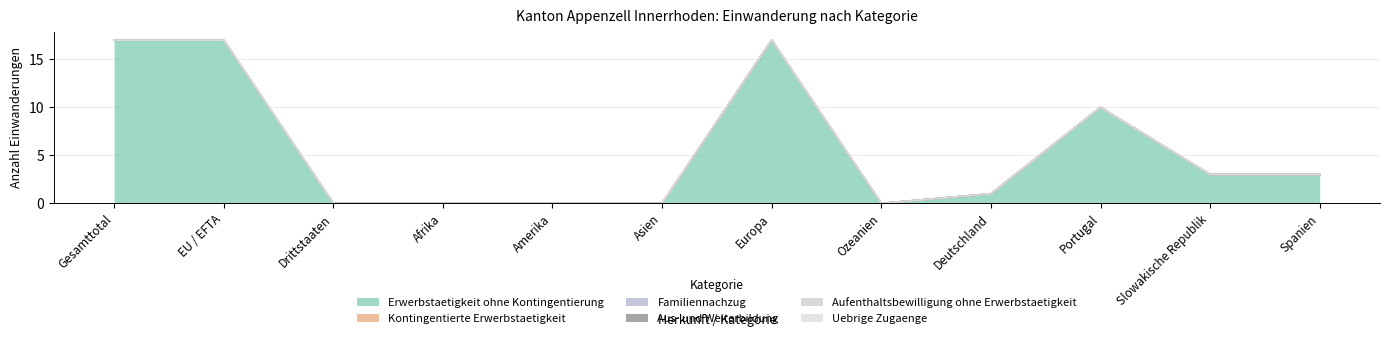

At which label does Kontingentierte Erwerbstaetigkeit reach its minimum?

Gesamttotal